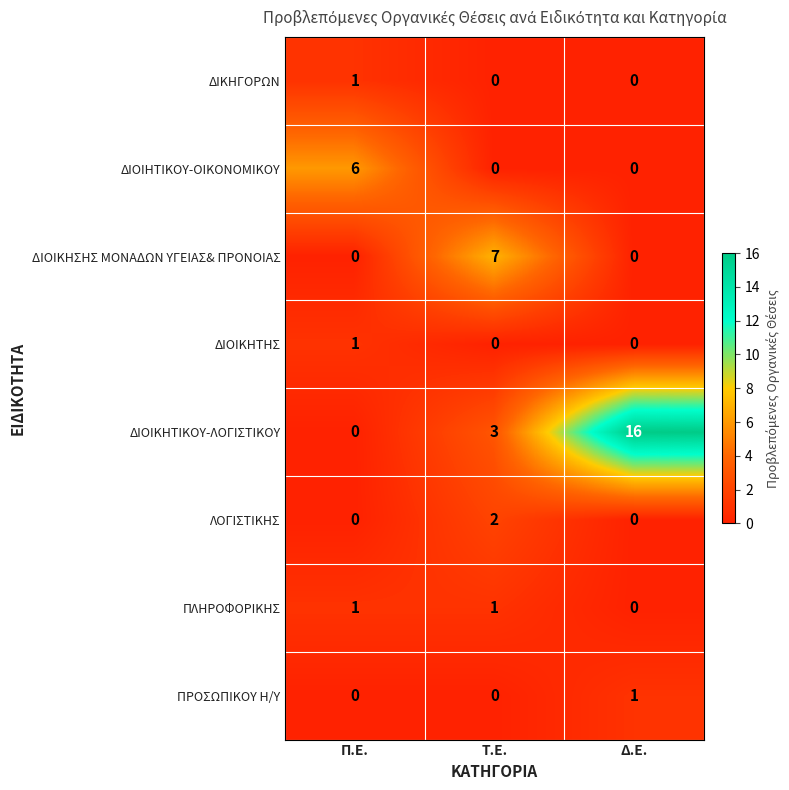

At which category is the sum across all series the highest?

Δ.Ε.